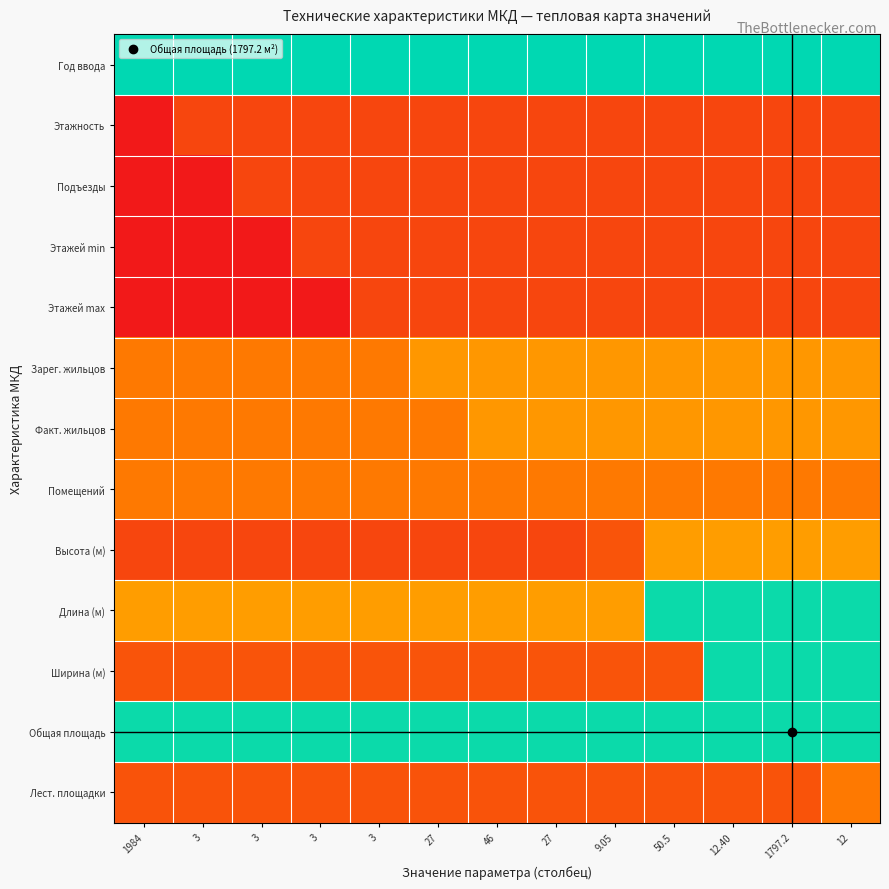

Between 3 and 12.40, which is larger?

3